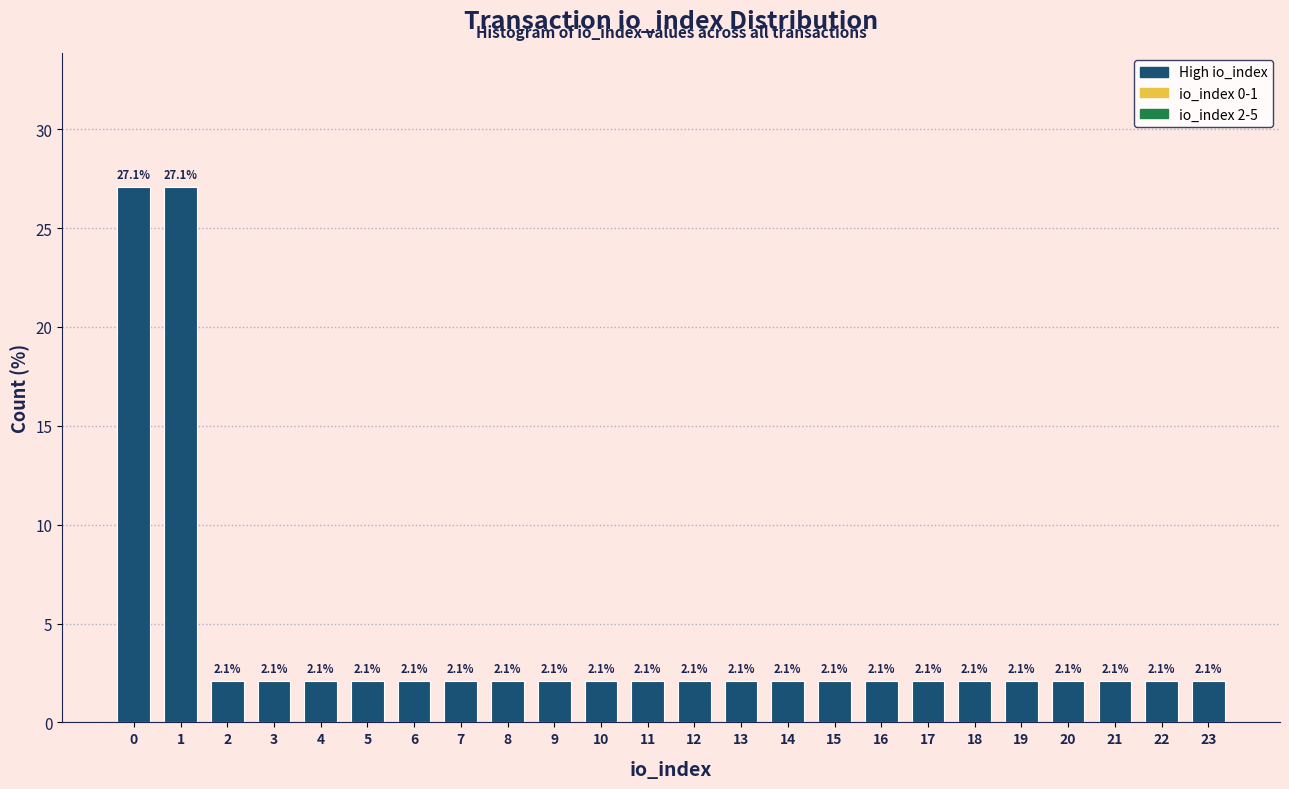

Reading right to left, what are all the values shown in this chart?

2.1	2.1	2.1	2.1	2.1	2.1	2.1	2.1	2.1	2.1	2.1	2.1	2.1	2.1	2.1	2.1	2.1	2.1	2.1	2.1	2.1	2.1	27.1	27.1